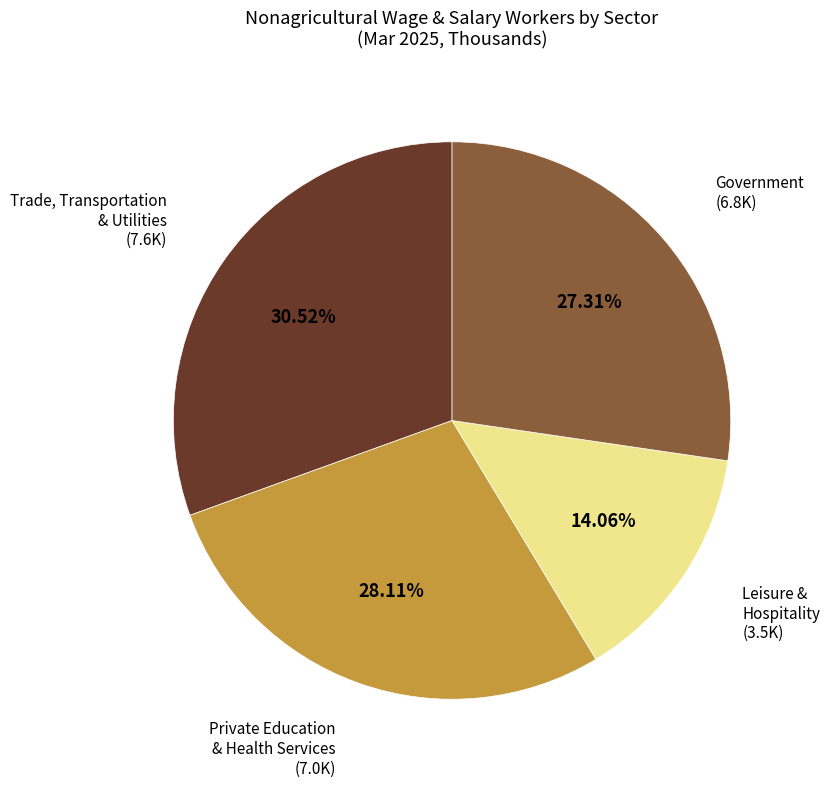

To the nearest percent, what is the difference between the largest and smallest slice percentages?

16%